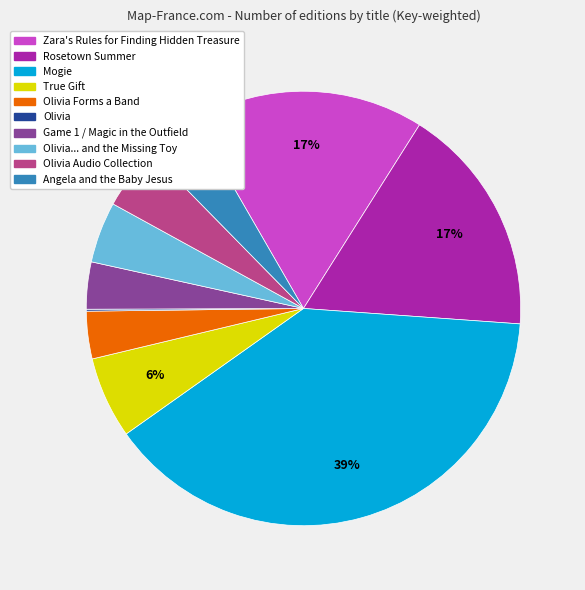

Does any single category account for the majority?

No